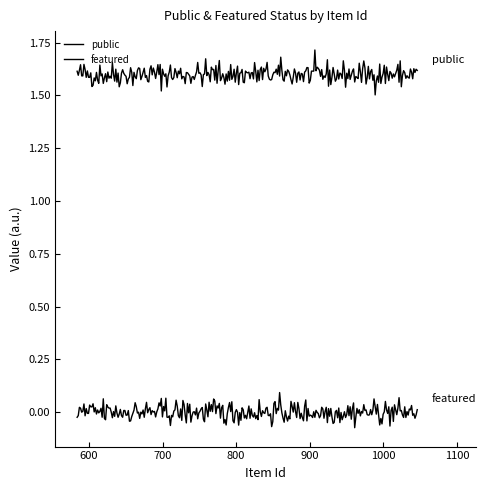

Is this an area chart (filled region under the line)?

No